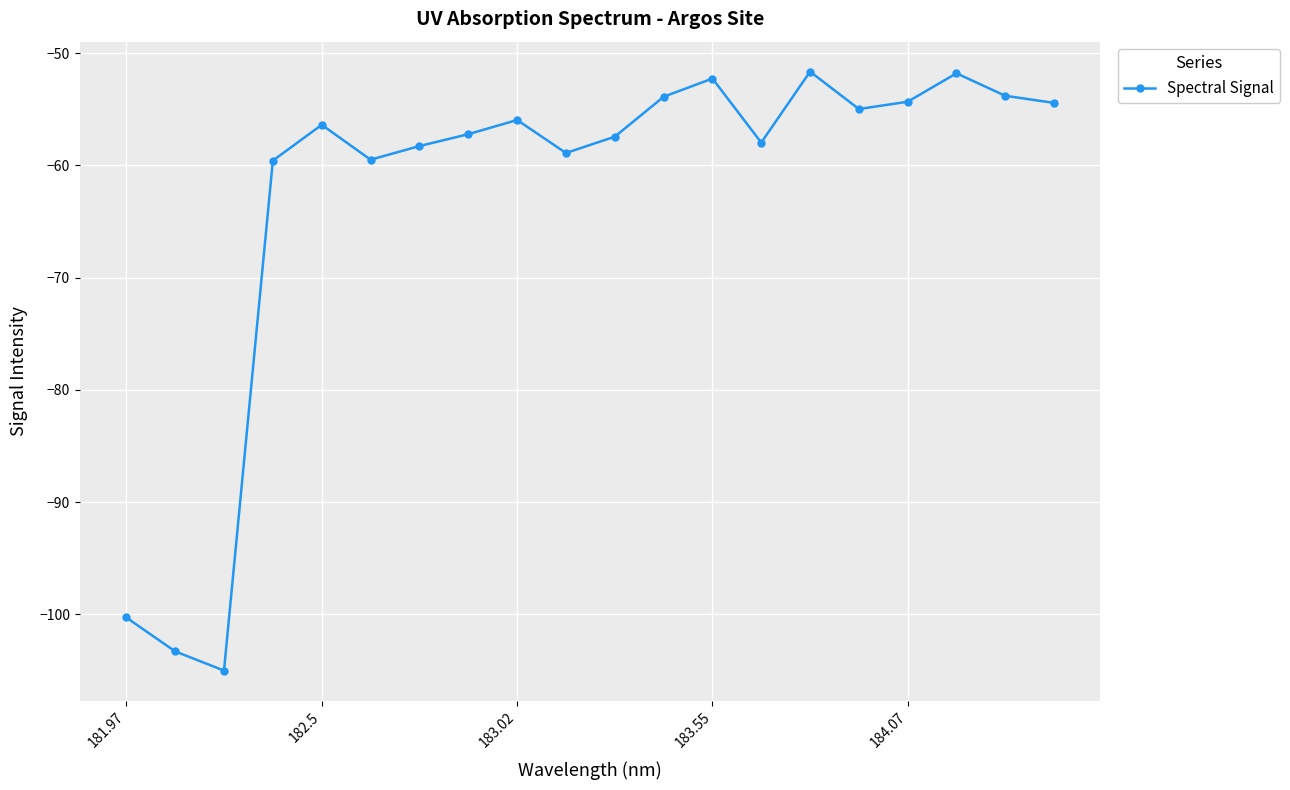

True or false: the data has more than 0 interior local peaks.

True